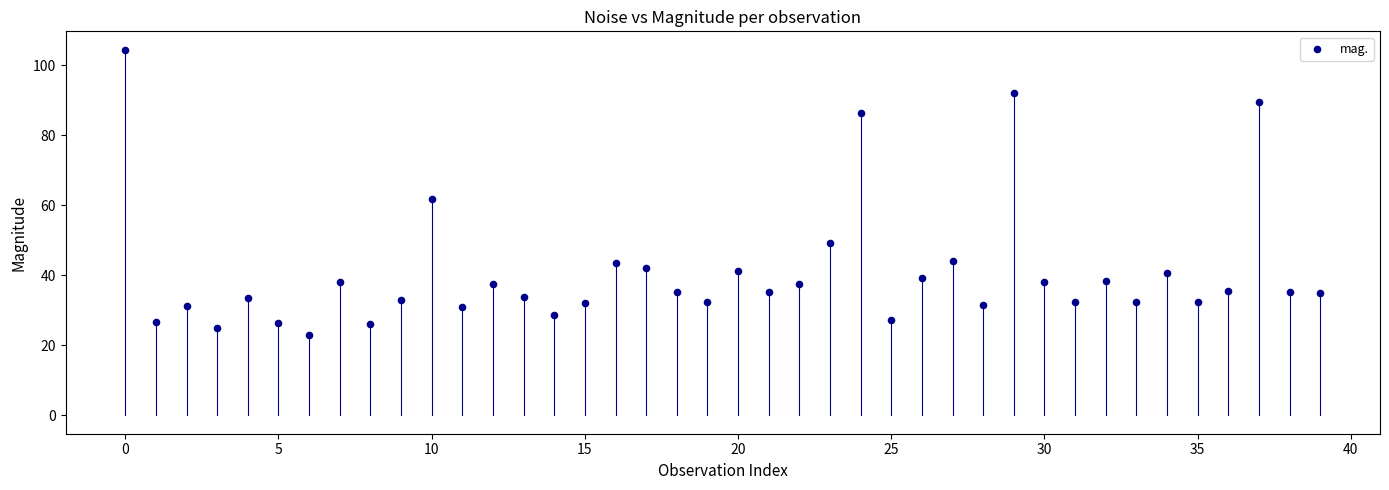

What is the range of Y values (max minus min)?

81.5